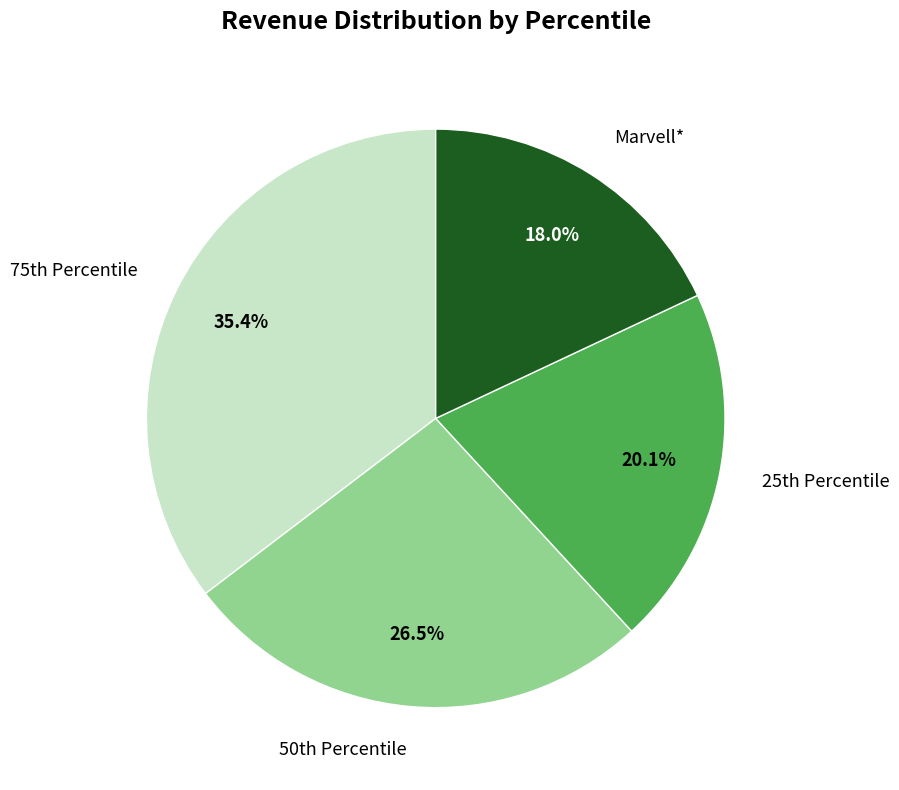

Does any single category account for the majority?

No